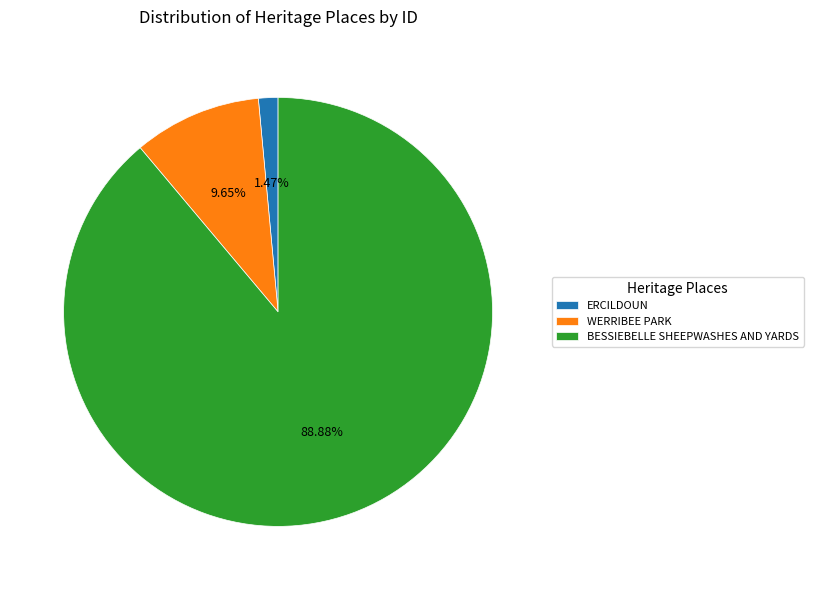

Which has a higher value, BESSIEBELLE SHEEPWASHES AND YARDS or WERRIBEE PARK?

BESSIEBELLE SHEEPWASHES AND YARDS